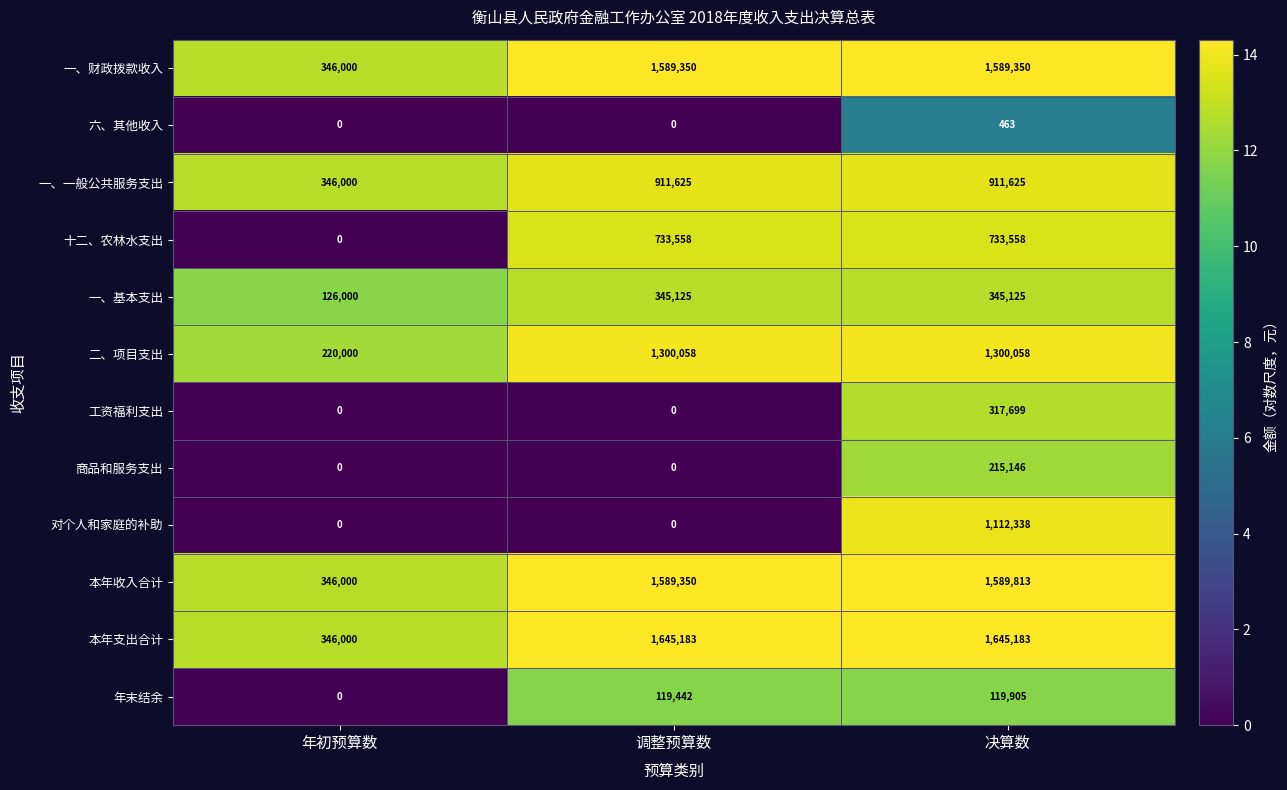

What is the spread (max minus min) of values at 调整预算数?

1645183